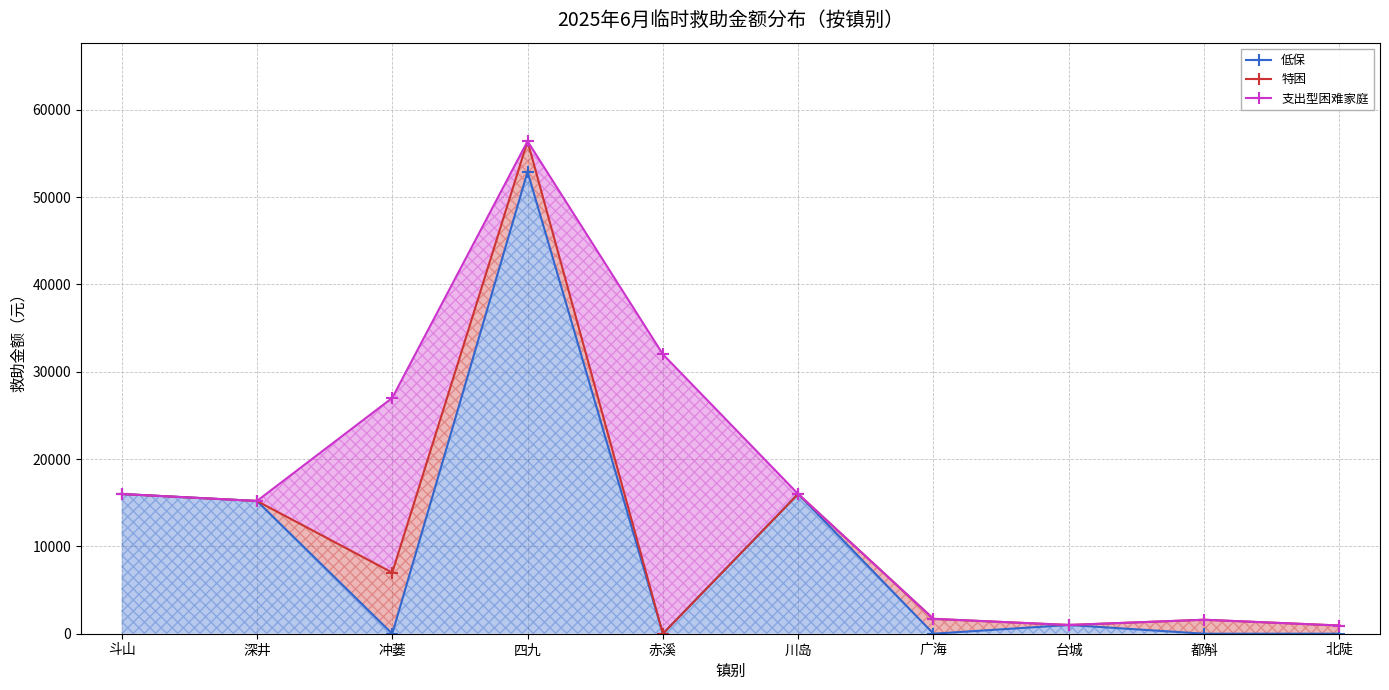

Which series has the largest range (max minus min)?

特困